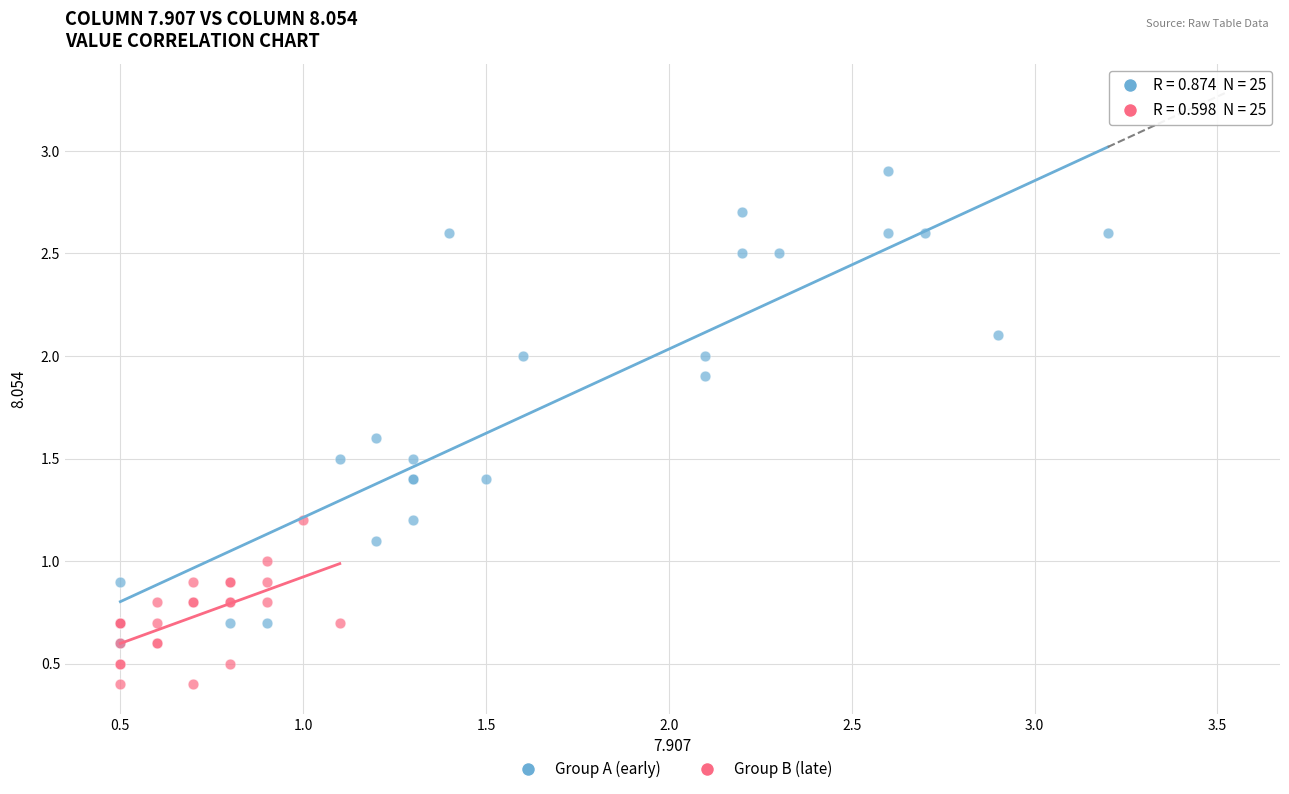

Which series reaches the maximum Y coordinate?

Group A (early)